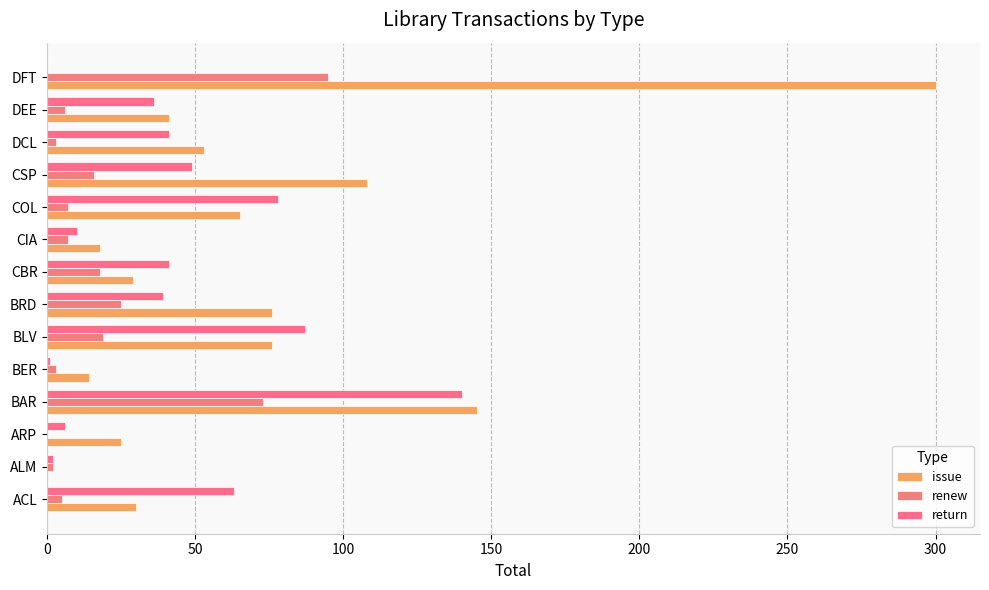

Count the number of data series in this chart.

3